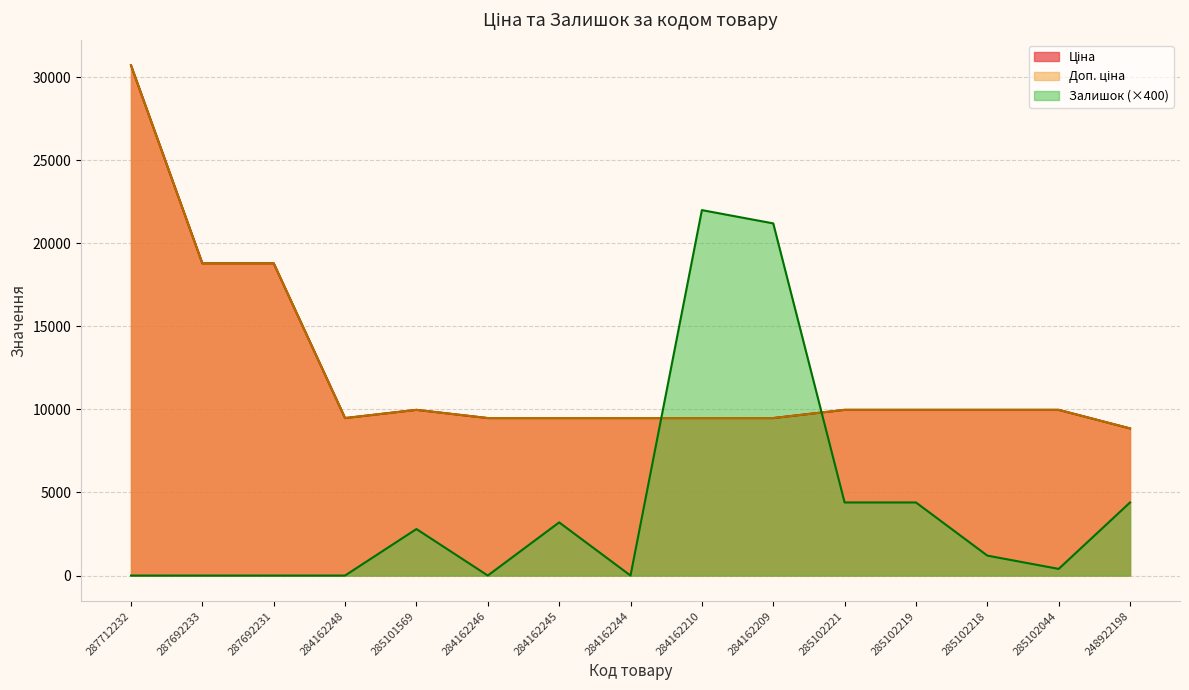

True or false: Ціна and Залишок cross at least once.

True